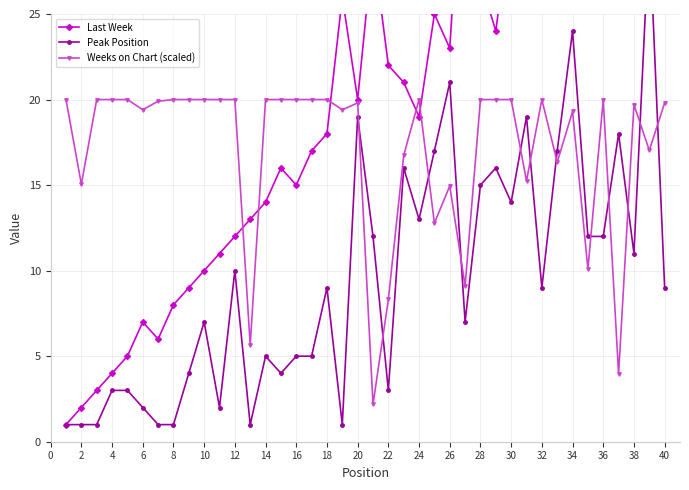

True or false: Weeks on Chart (scaled) has a value of 4.6 at 16.

False